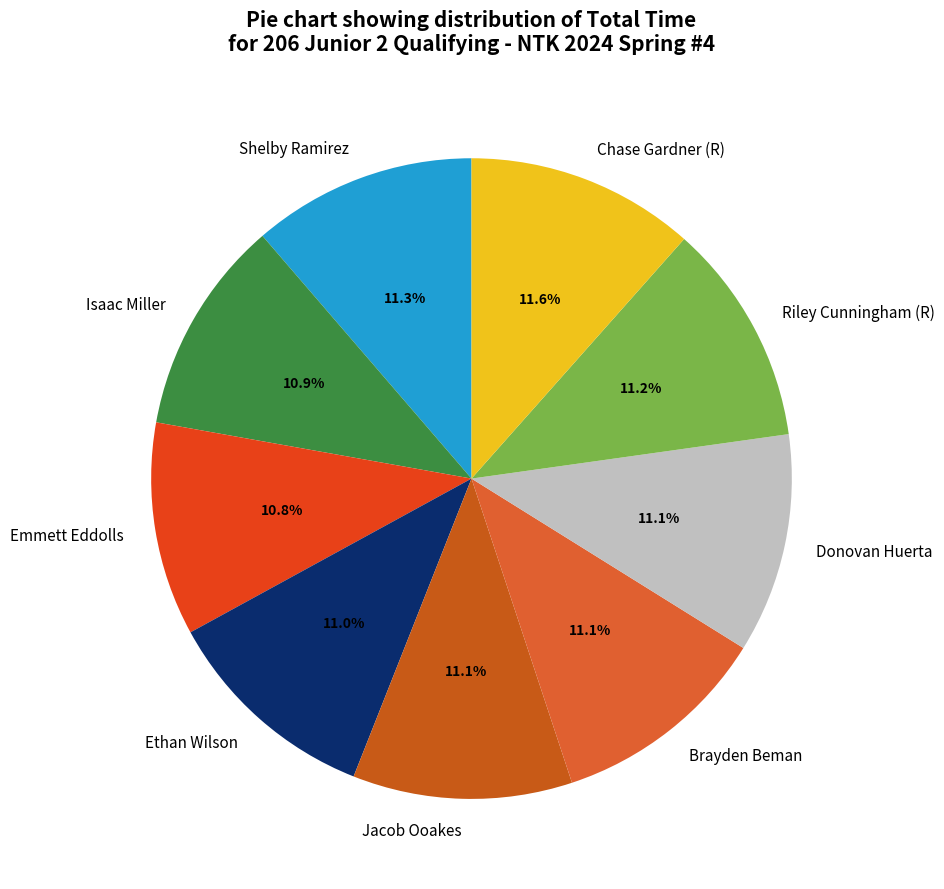

What percentage do Shelby Ramirez and Brayden Beman together represent?

22.4%